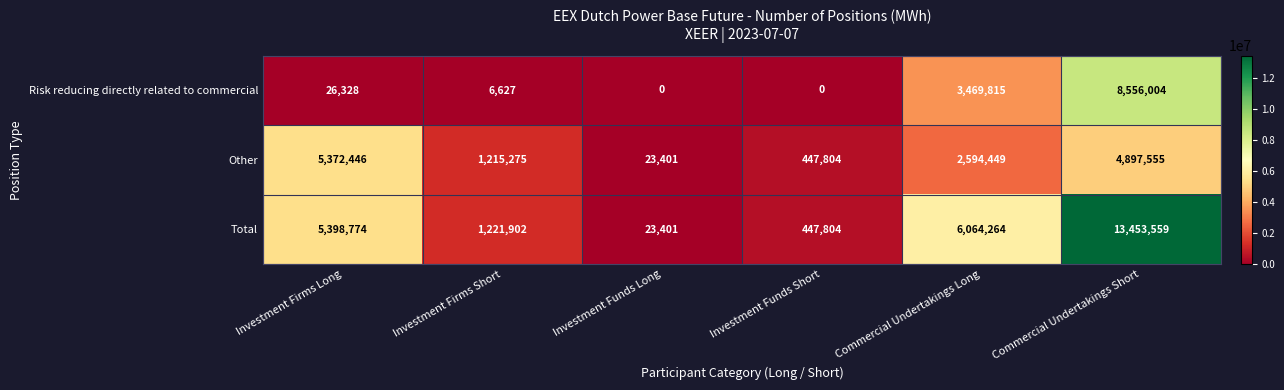

What is the difference between the highest and lowest values at Investment Funds Long?

23401